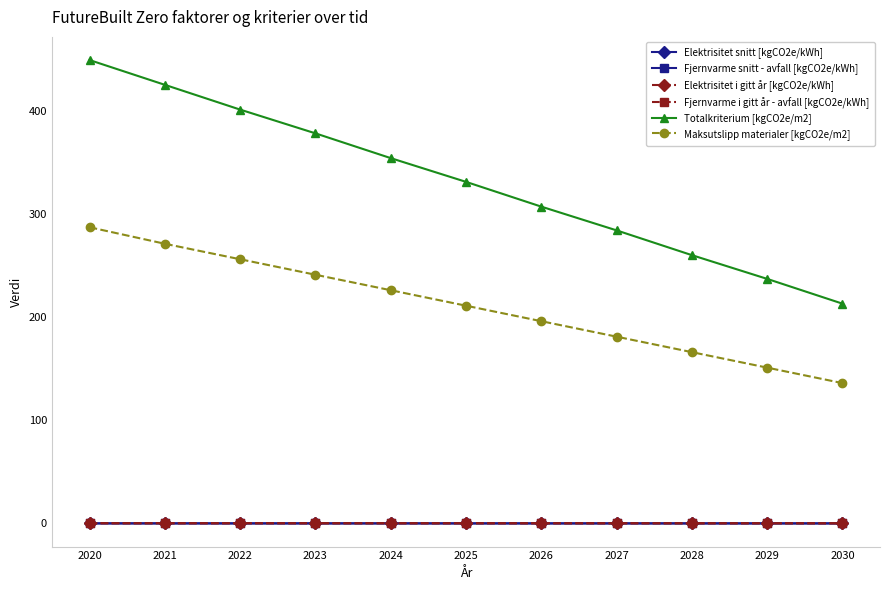

Which series changed the most between 2021 and 2024?

Totalkriterium [kgCO2e/m2]